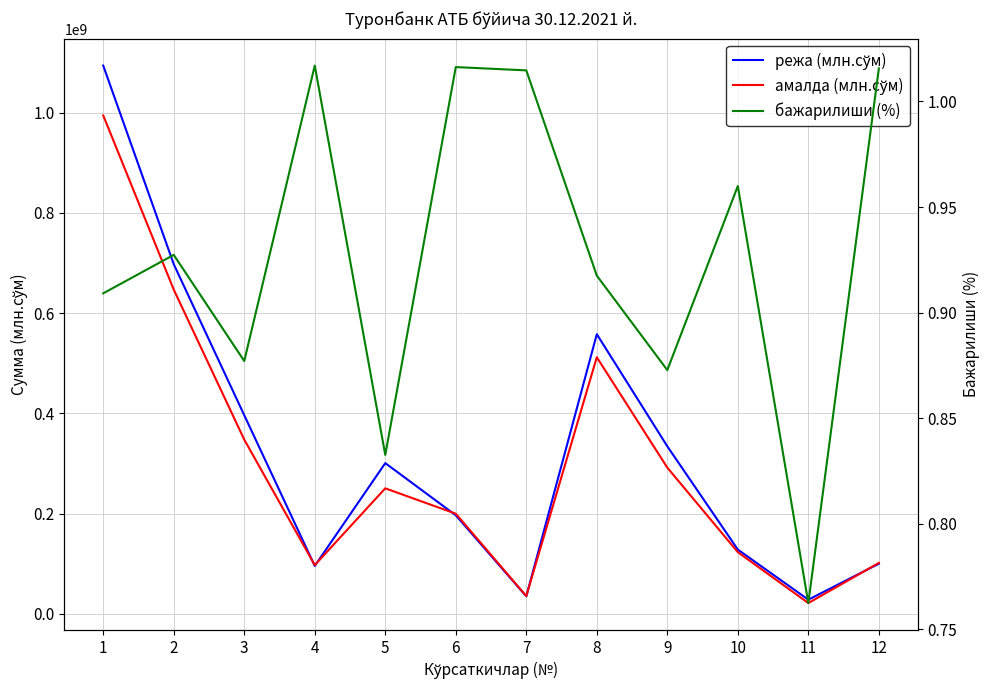

True or false: бажарилиши (%) and режа (млн.сўм) intersect in this chart.

False